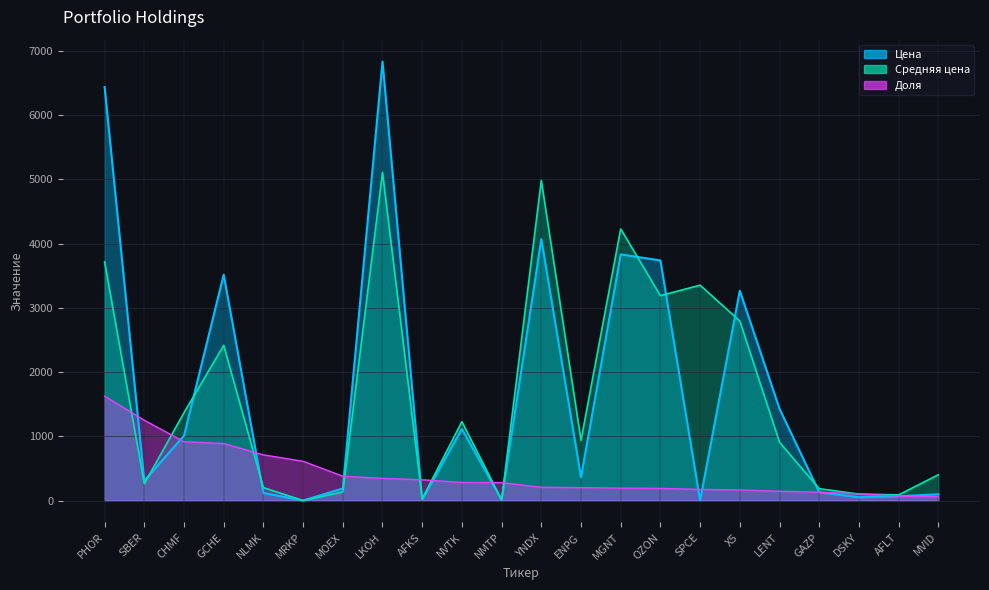

How many intersections are there between Доля and Цена?

12